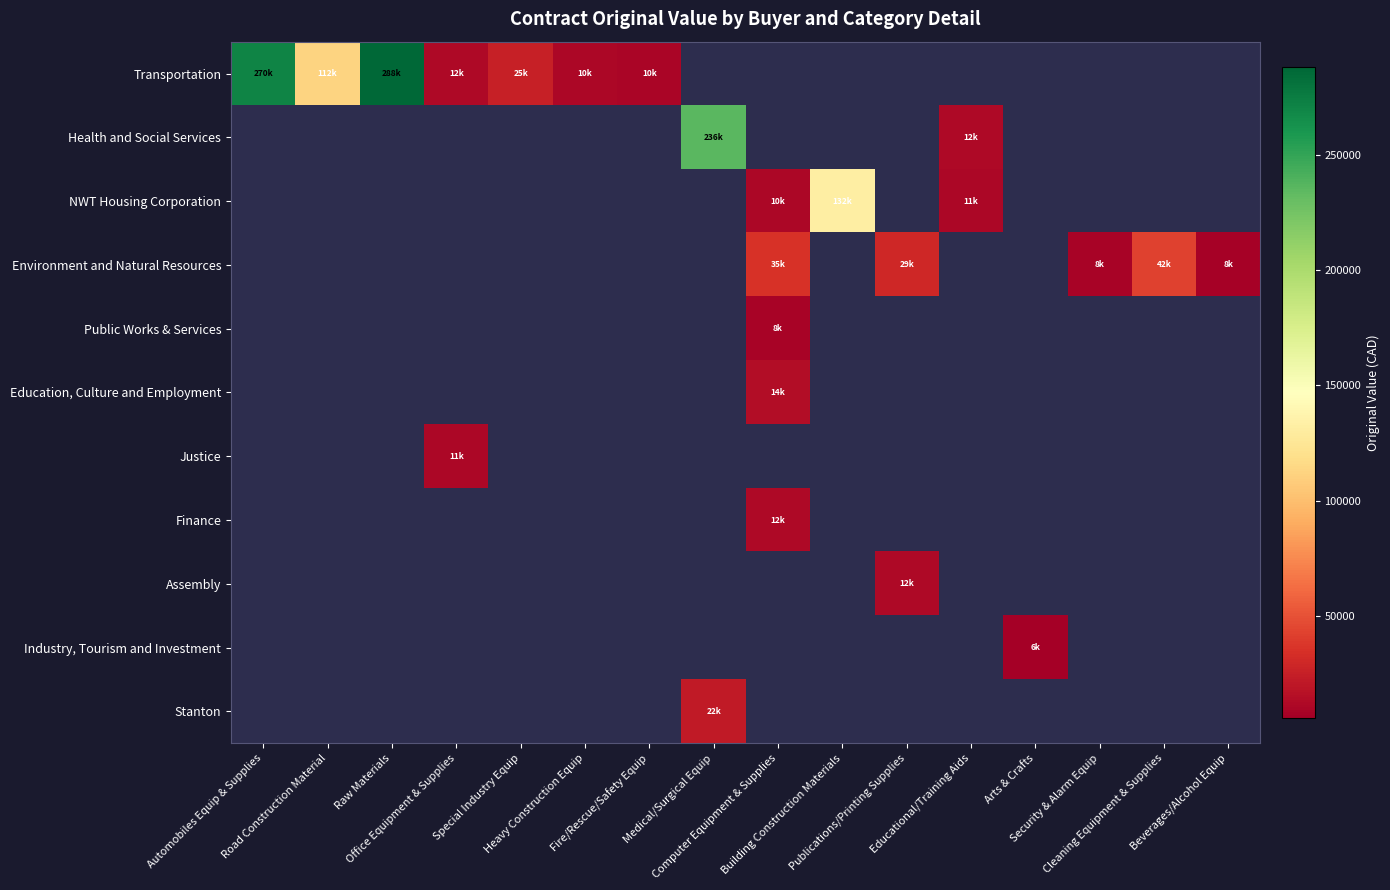

Rank the series by their maximum value, from highest to lowest.

Transportation, Health and Social Services, NWT Housing Corporation, Environment and Natural Resources, Stanton, Education, Culture and Employment, Assembly, Finance, Justice, Public Works & Services, Industry, Tourism and Investment